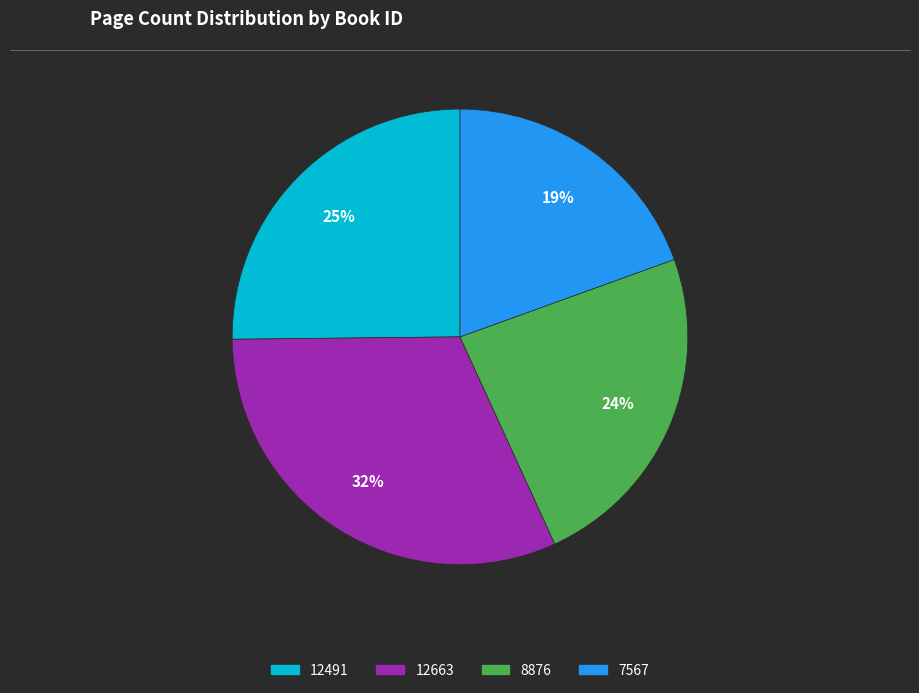

Approximately how many times larger is the value at 7567 compared to 12663?

0.6